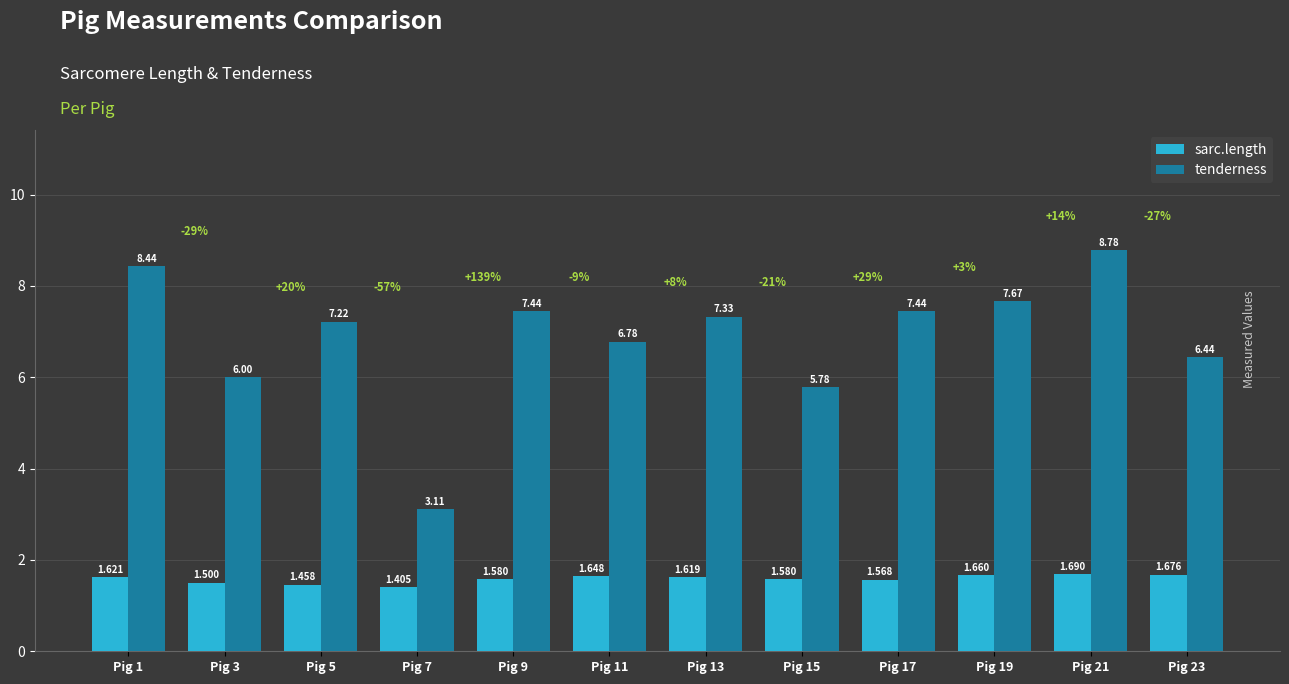

Rank the series by their average value, from highest to lowest.

tenderness, sarc.length